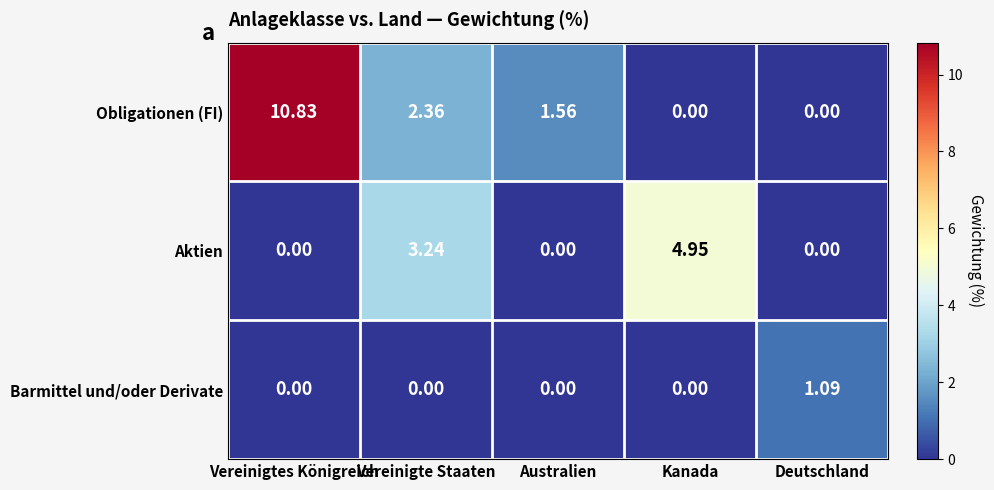

What is the maximum value shown in the chart?

10.8